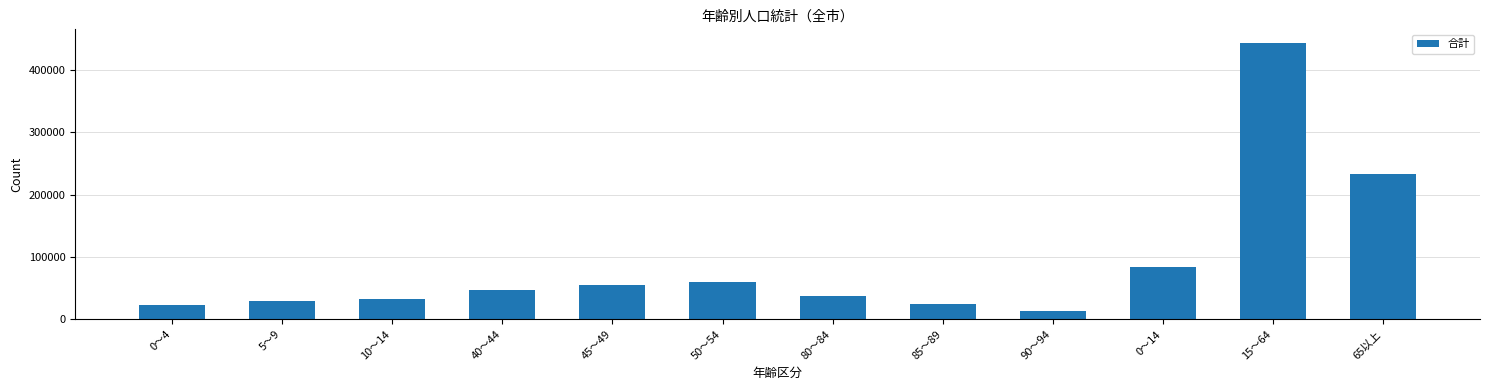

Where is the data nearest to the value 228366?

65以上